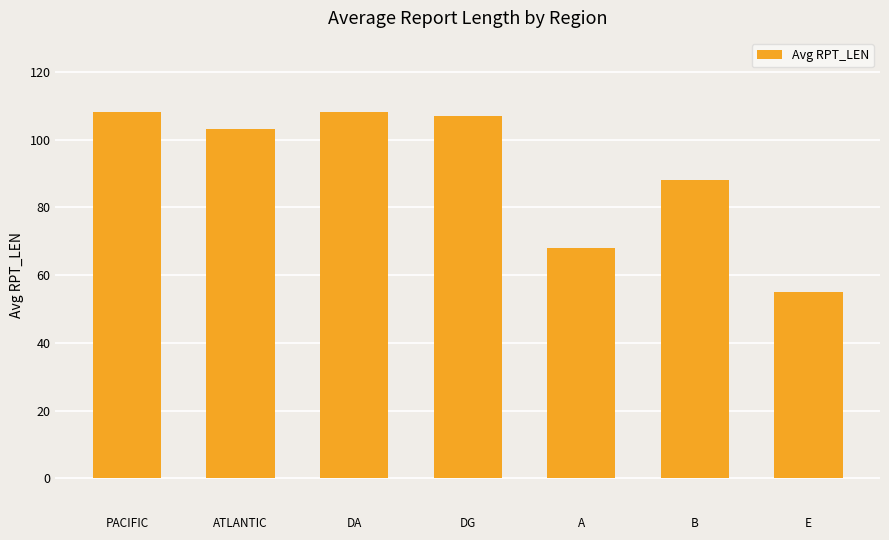

Is it true that the value at DA is 108?

True